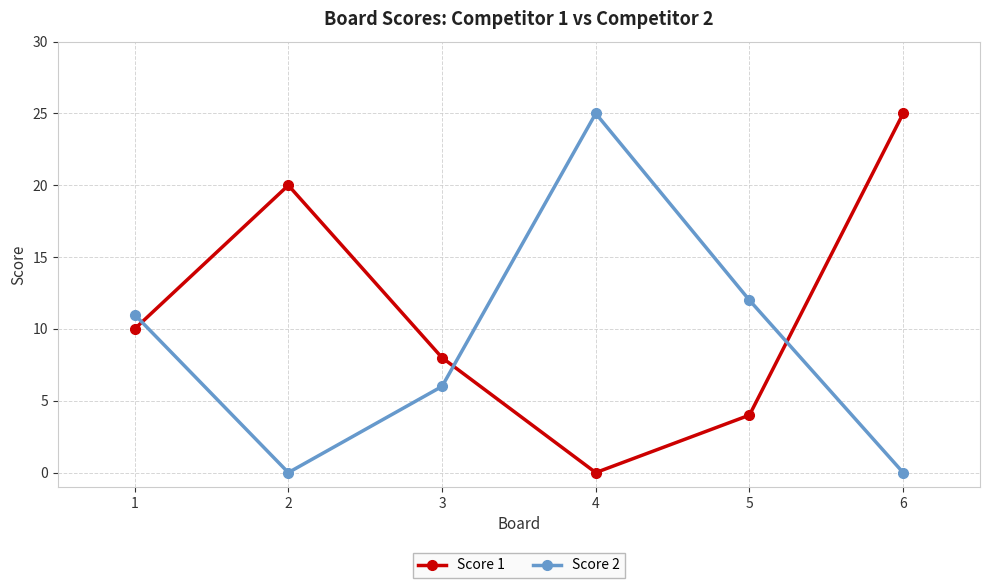

How many interior local peaks does the Score 2 series have?

1